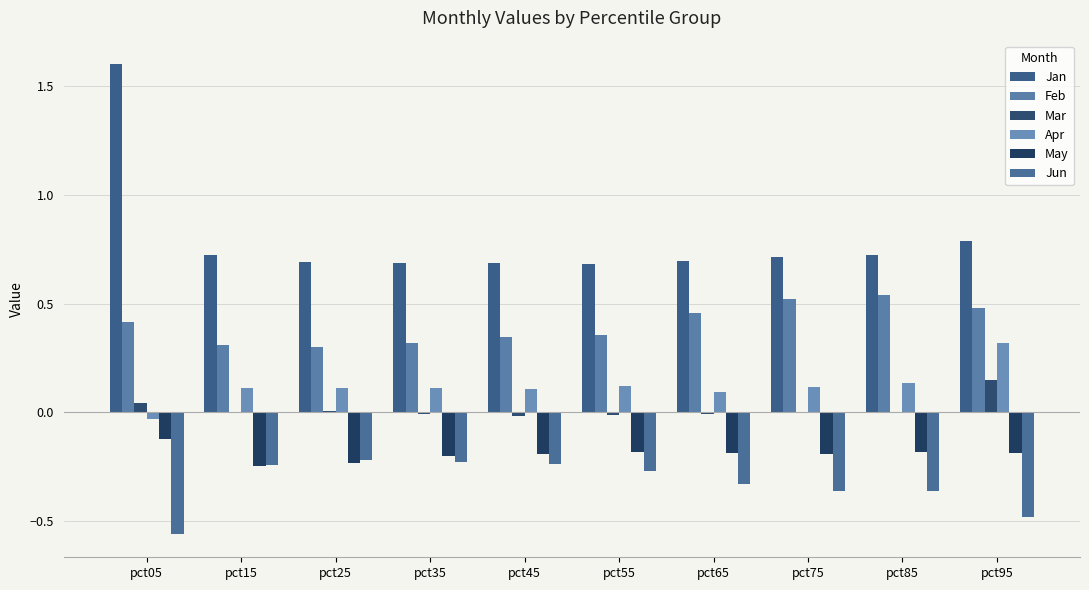

What is the total value across all series at pct05?

1.4